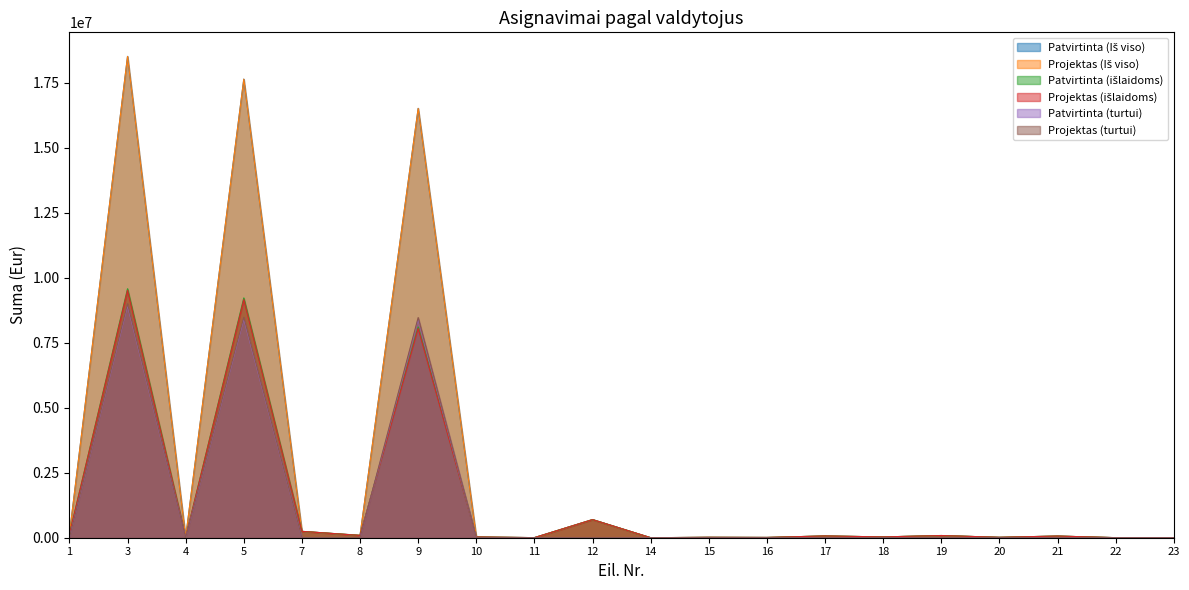

Does the chart have visible grid lines?

No